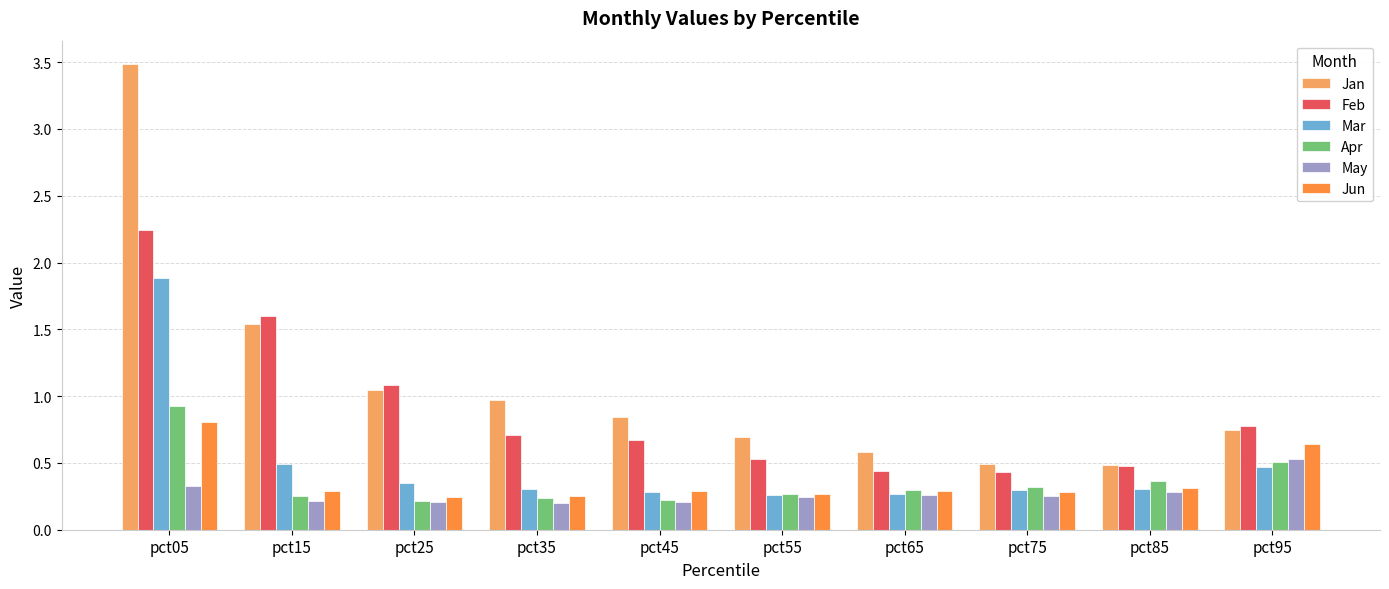

What is the total value across all series at pct45?

2.5